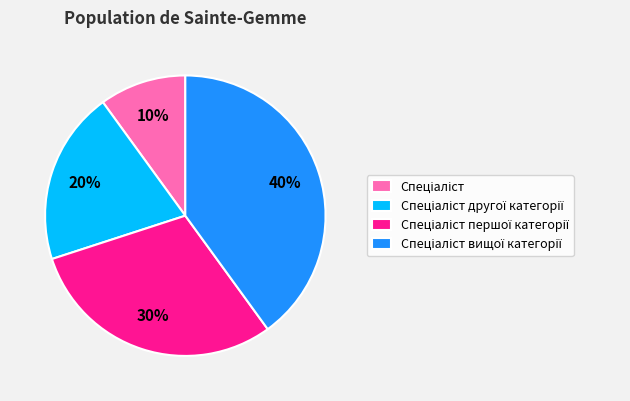

Is there any slice that represents more than half of the pie?

No